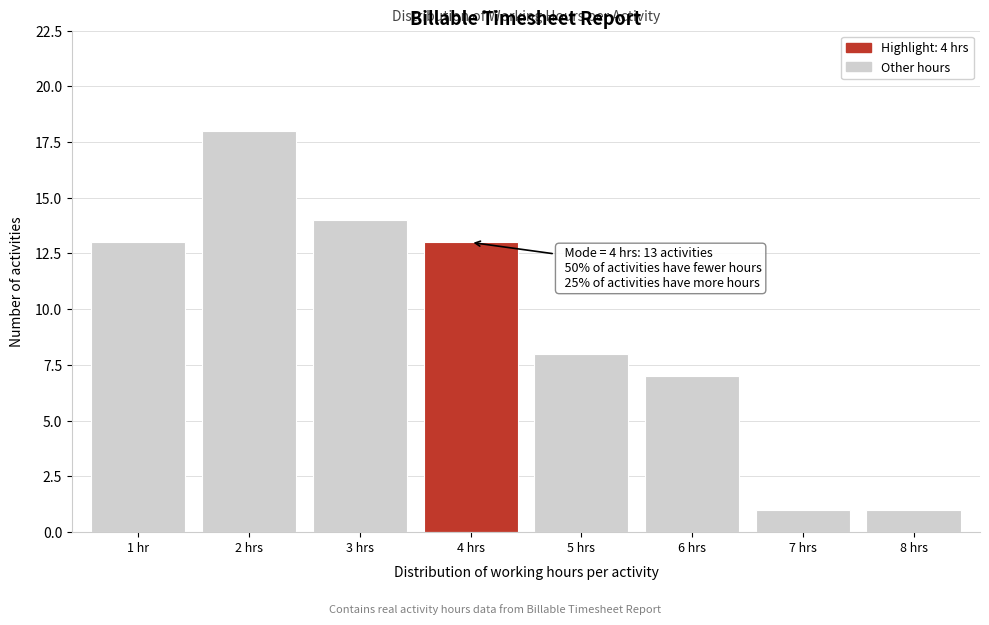

Reading left to right, what are all the values shown in this chart?

1 hr=13	2 hrs=18	3 hrs=14	4 hrs=13	5 hrs=8	6 hrs=7	7 hrs=1	8 hrs=1